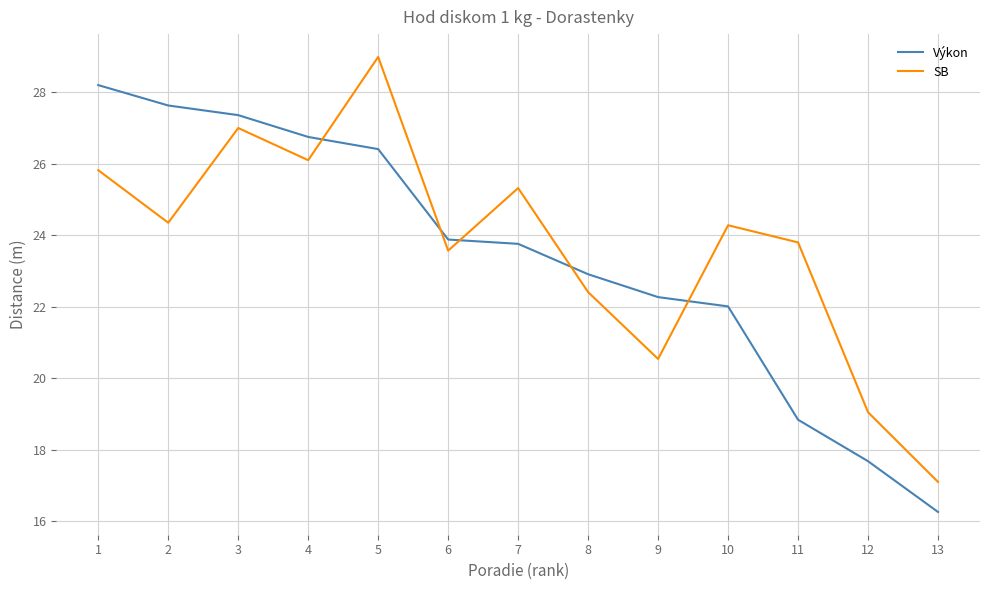

Count the number of categories in the chart.

13